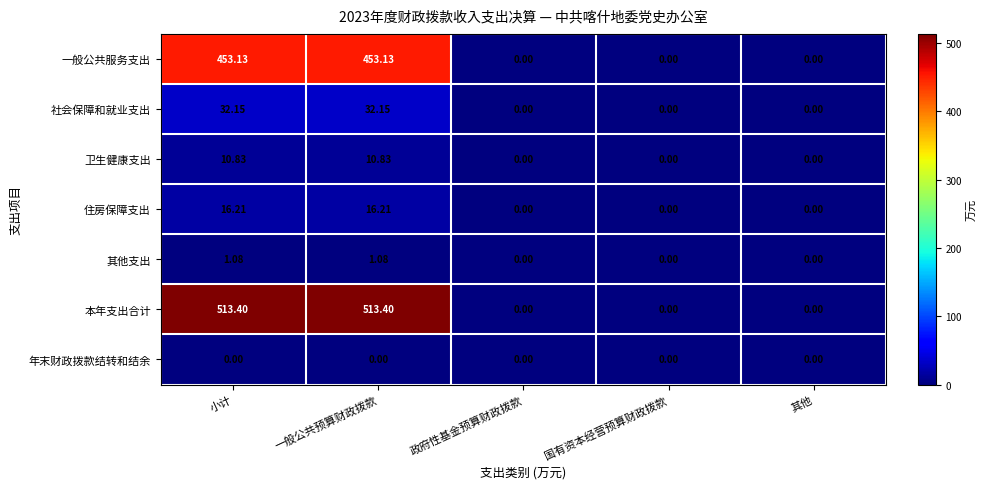

Which series has the largest total across all categories?

本年支出合计